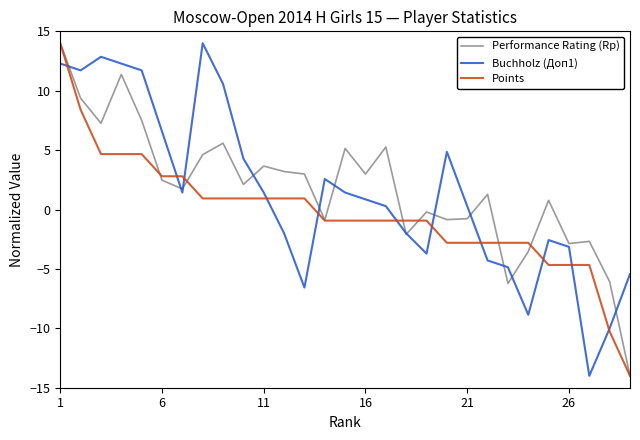

What is the smallest value displayed?

-14.0